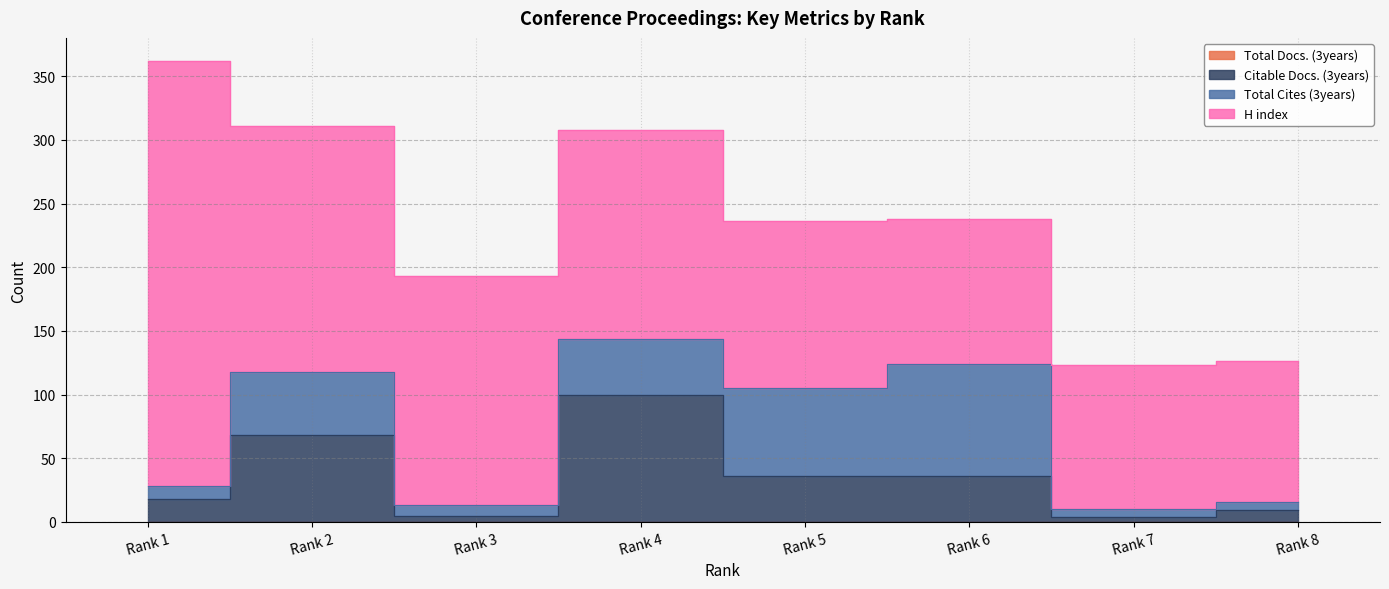

Which series changed the most between Rank 1 and Rank 3?

H index